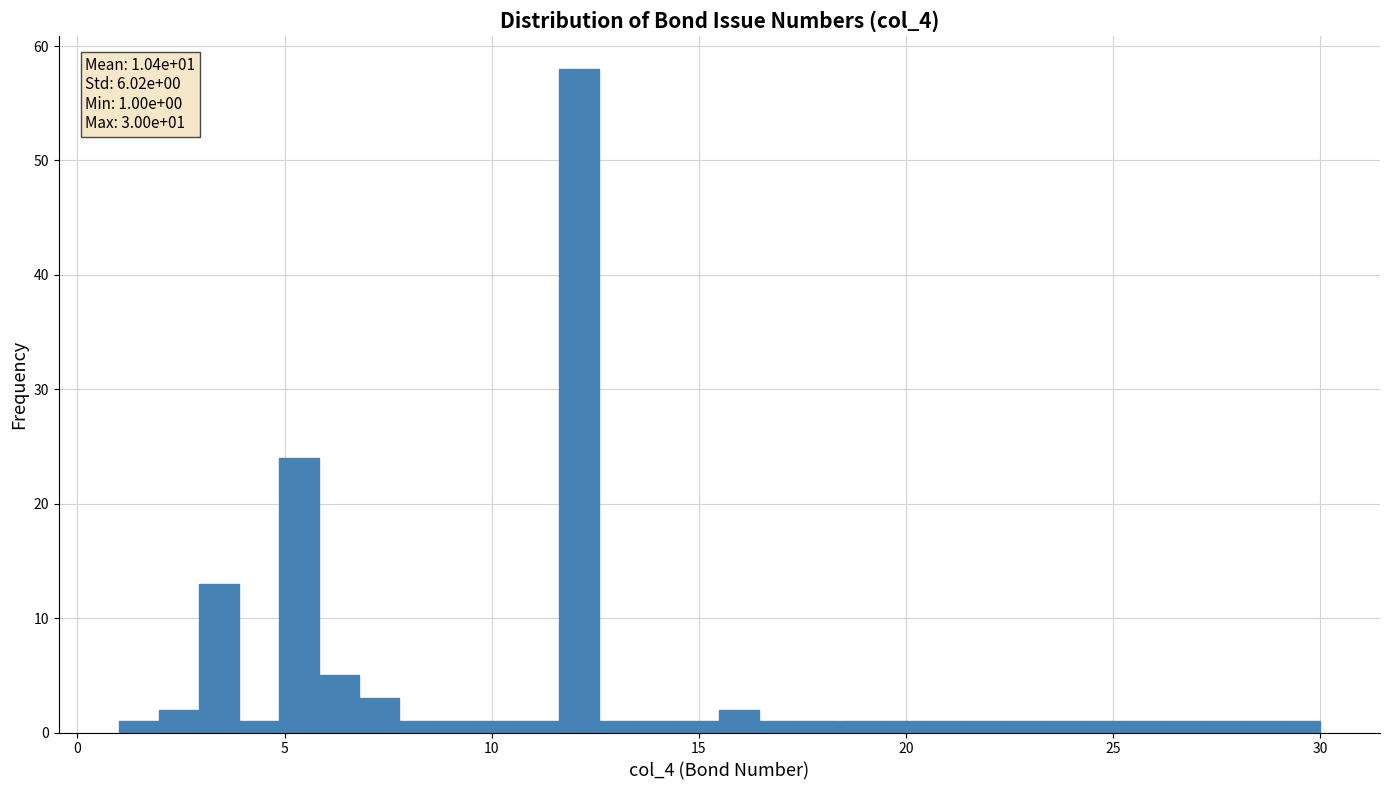

Around what value on the x-axis is the tallest bar? Give the approximate position of its centre, as read against the axis.

12.0